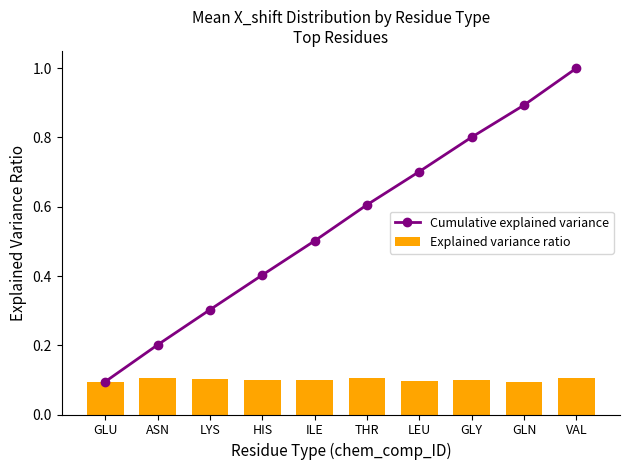

True or false: Cumulative explained variance has a value of 0.3 at LYS.

True